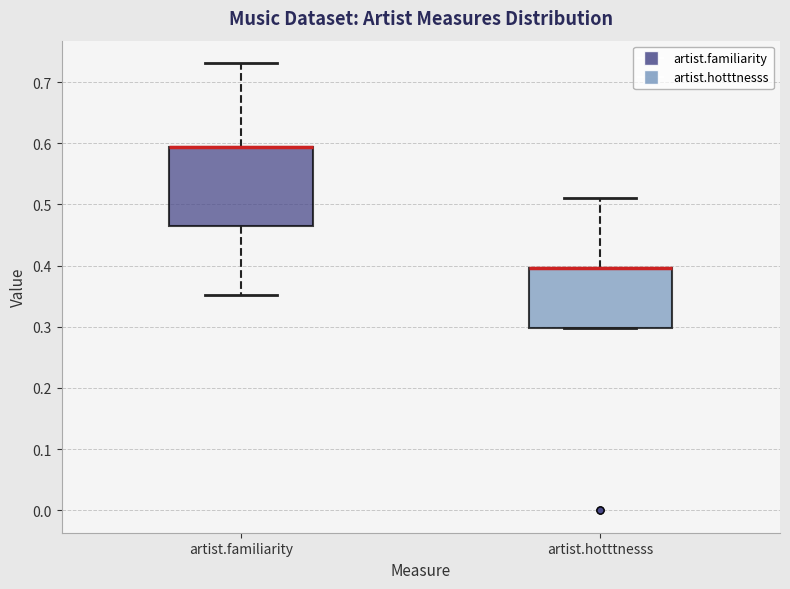

Reading left to right, transcribe this box plot: for each box, give where its median line is, the range the box spans, and where its two whiskers end, as read against the y-axis. The values are not printed on the chart, so give them approximately, as read against the axis.

artist.familiarity: median 0.59 (drawn on the box's upper edge), box 0.46 to 0.59, whiskers 0.35 to 0.73
artist.hotttnesss: median 0.40 (drawn on the box's upper edge), box 0.30 to 0.40, whiskers 0.30 to 0.51